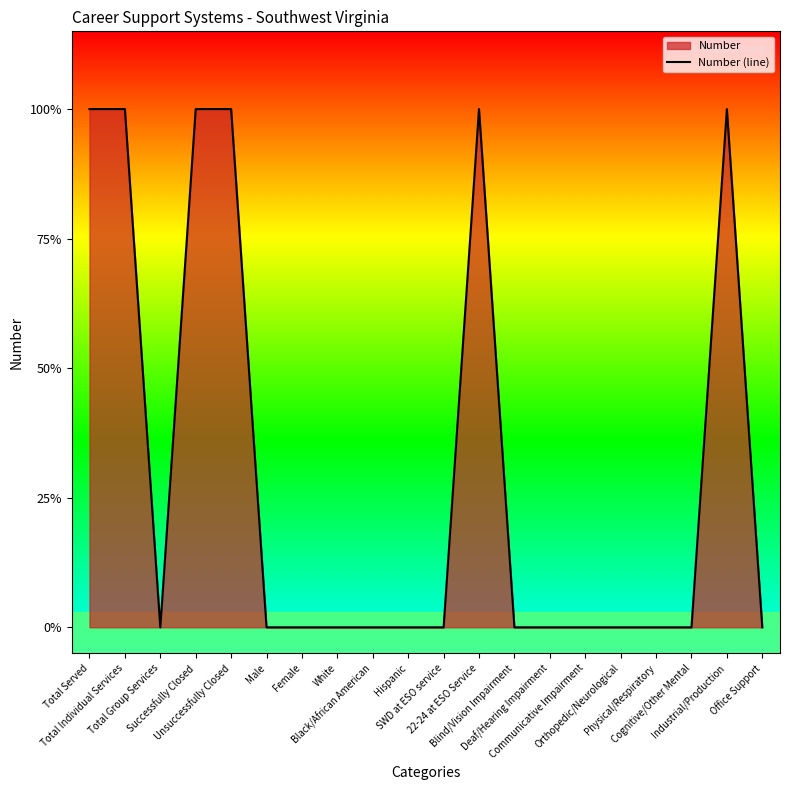

Does the chart have visible grid lines?

No